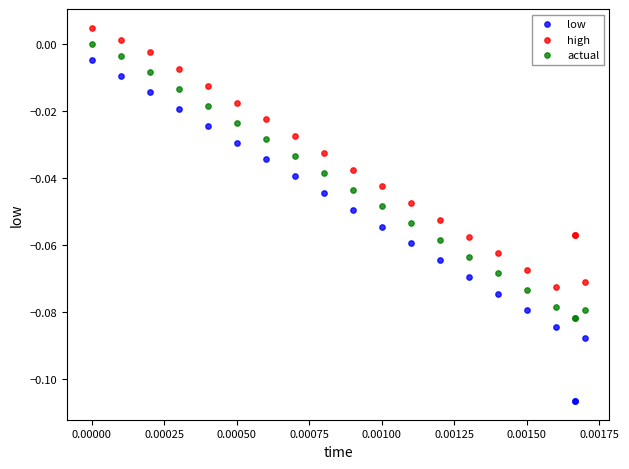

Which series has the largest Y range (max minus min)?

low